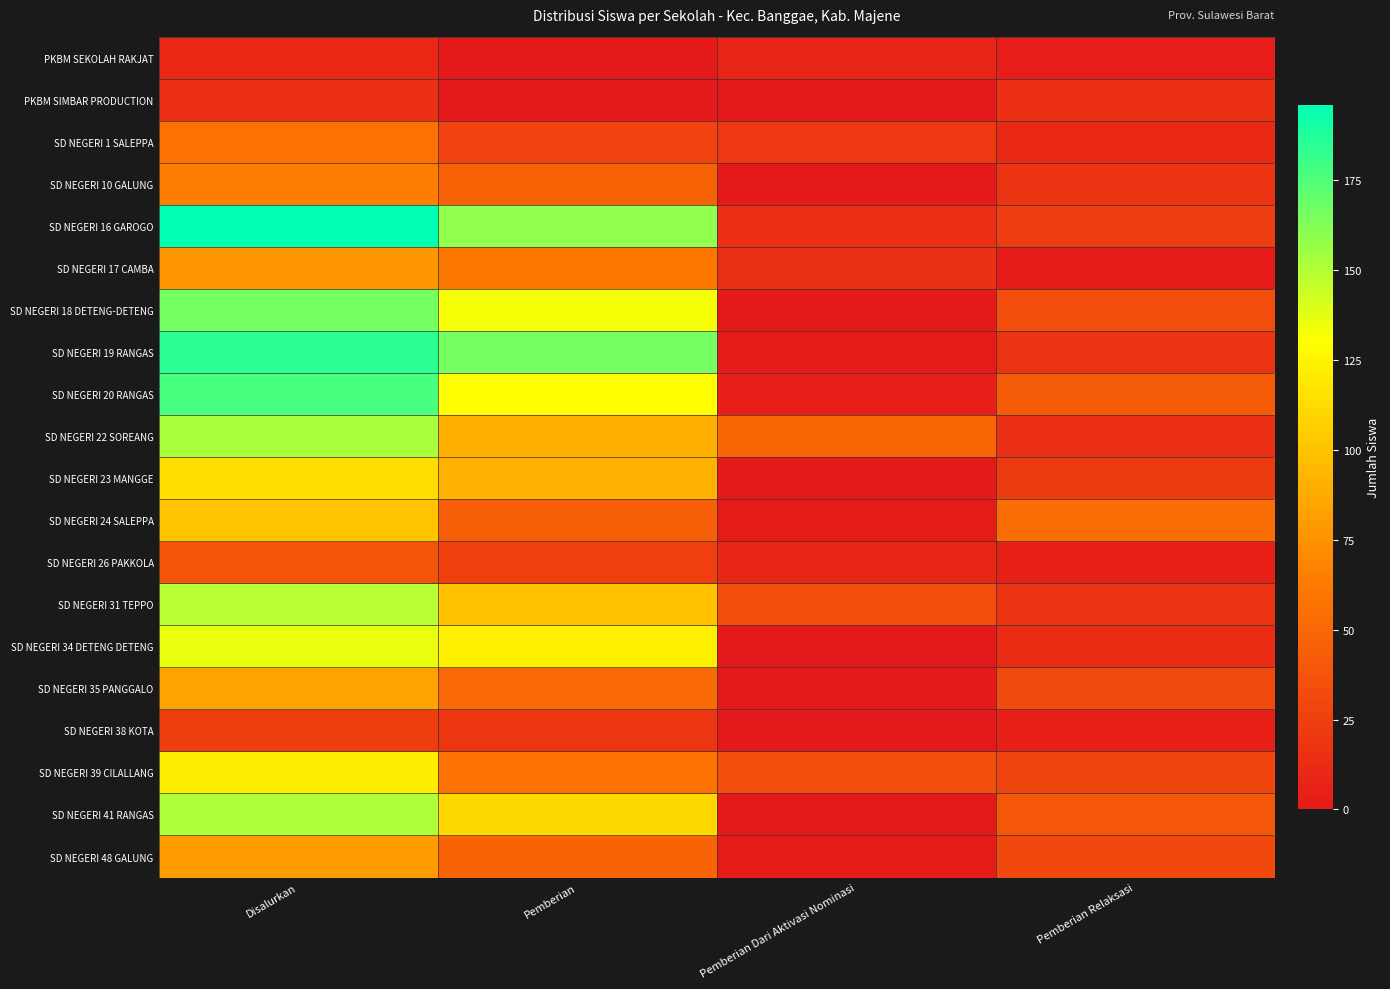

What is the spread (max minus min) of values at Pemberian?

166